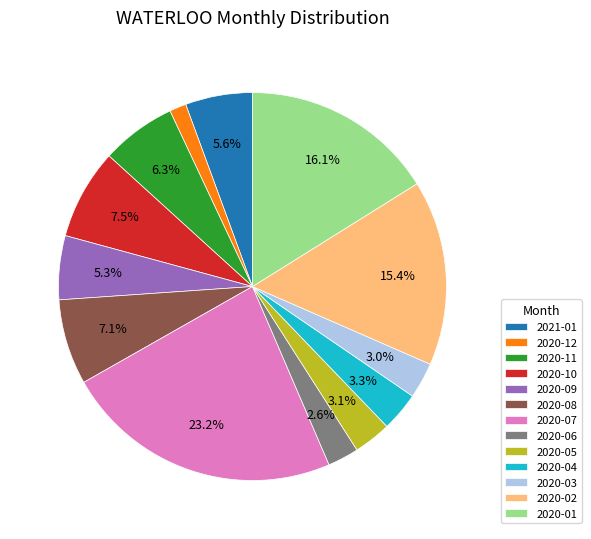

Combined, do 2020-02 and 2020-06 account for over 50%?

No